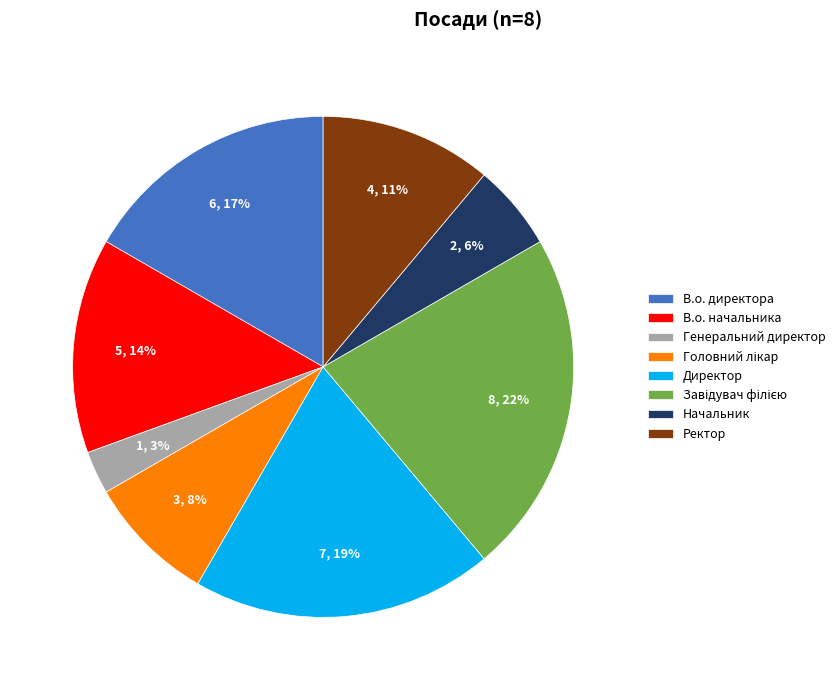

To the nearest percent, what percentage of the pie is Директор?

19%